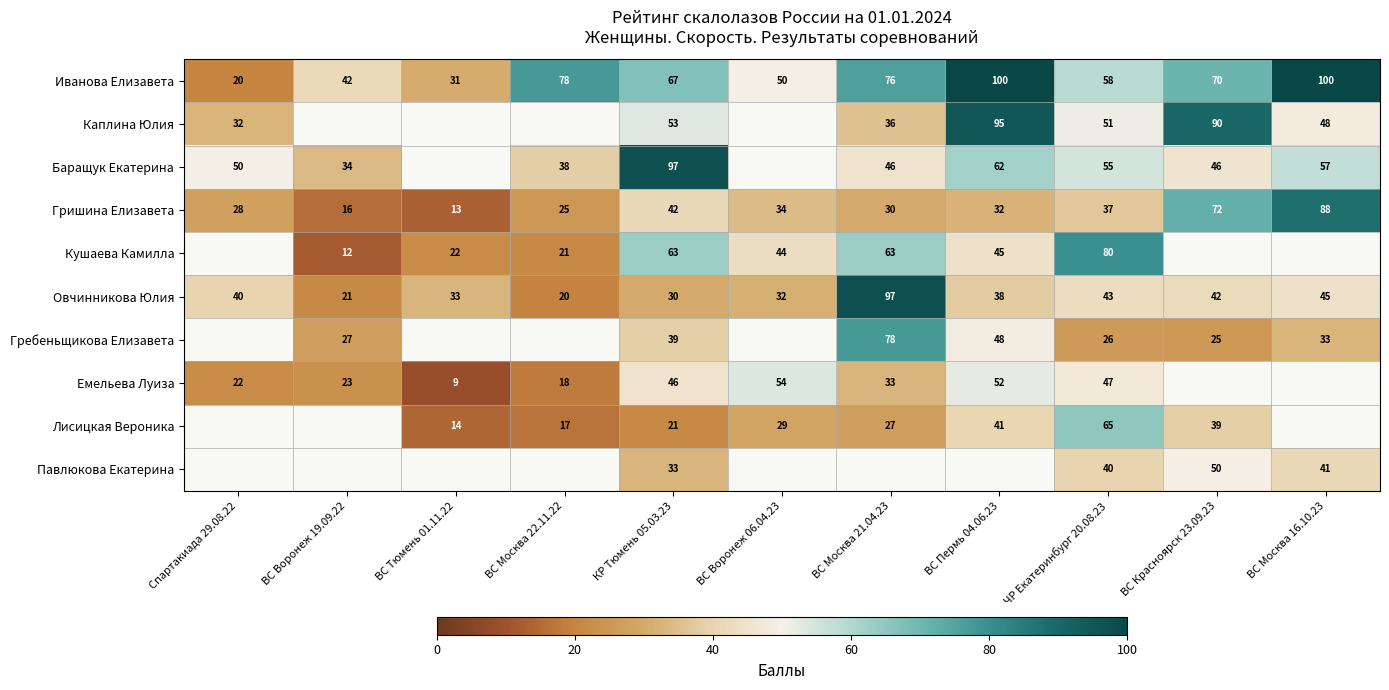

What is the minimum value shown in the chart?

8.6